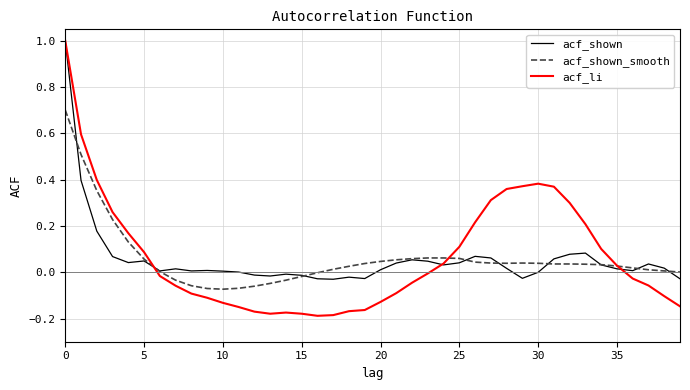

Which series has the widest spread of values?

acf_li